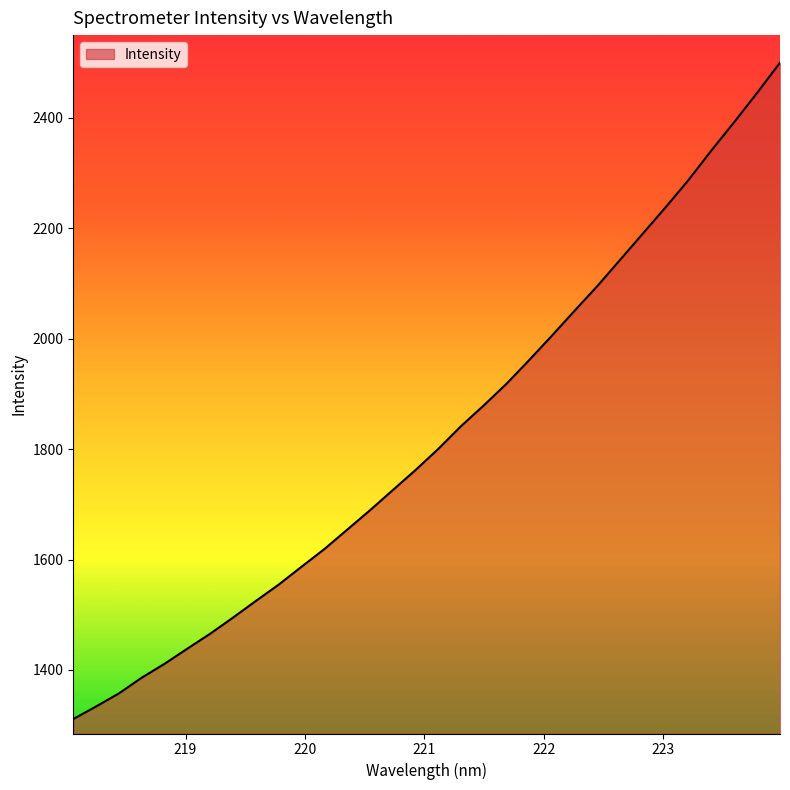

What is the smallest value displayed?

1311.2